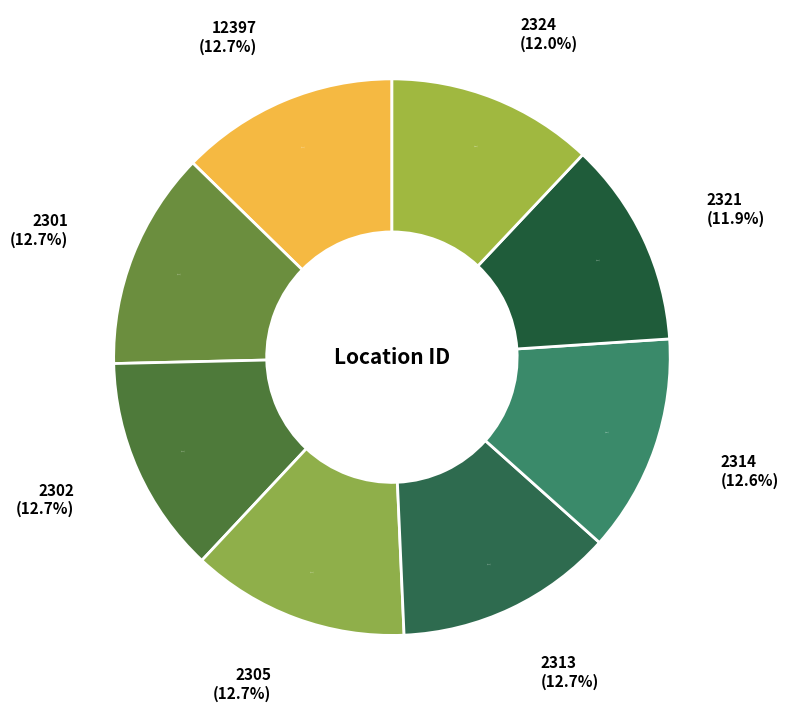

How many segments does this pie chart have?

8